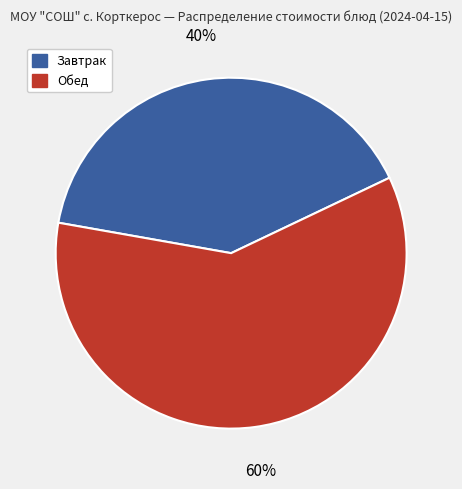

What is the majority slice?

Обед